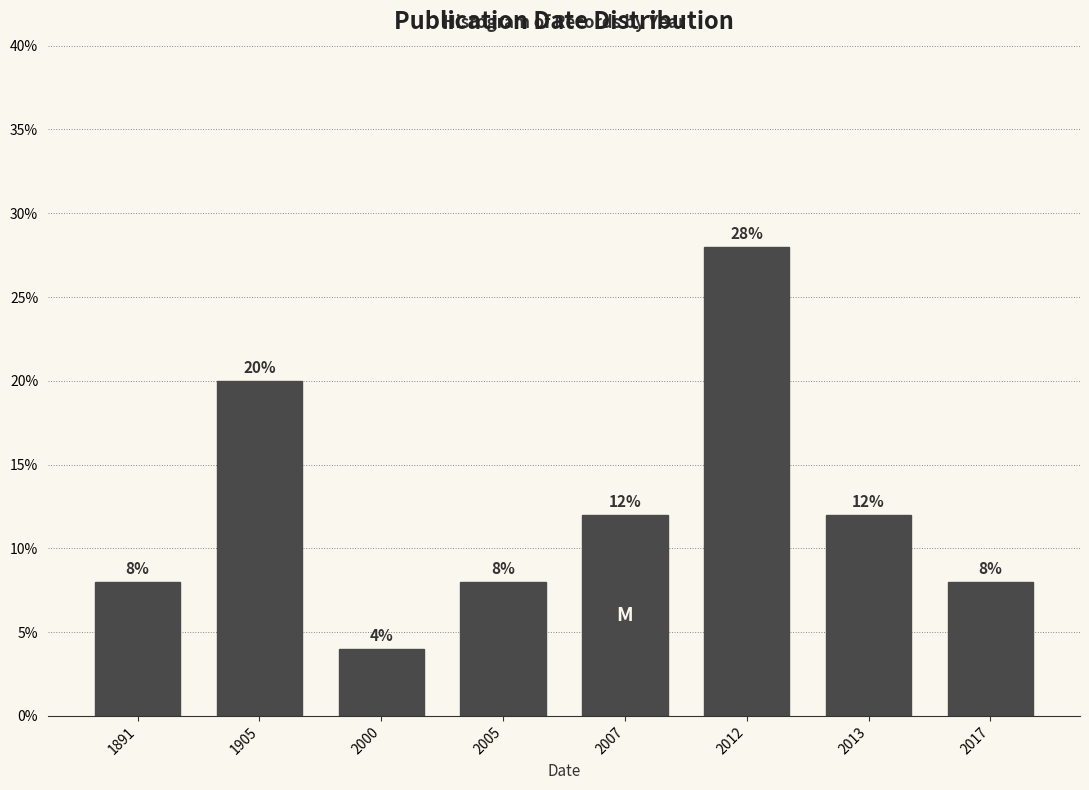

Reading right to left, what are all the values shown in this chart?

8.0	12.0	28.0	12.0	8.0	4.0	20.0	8.0